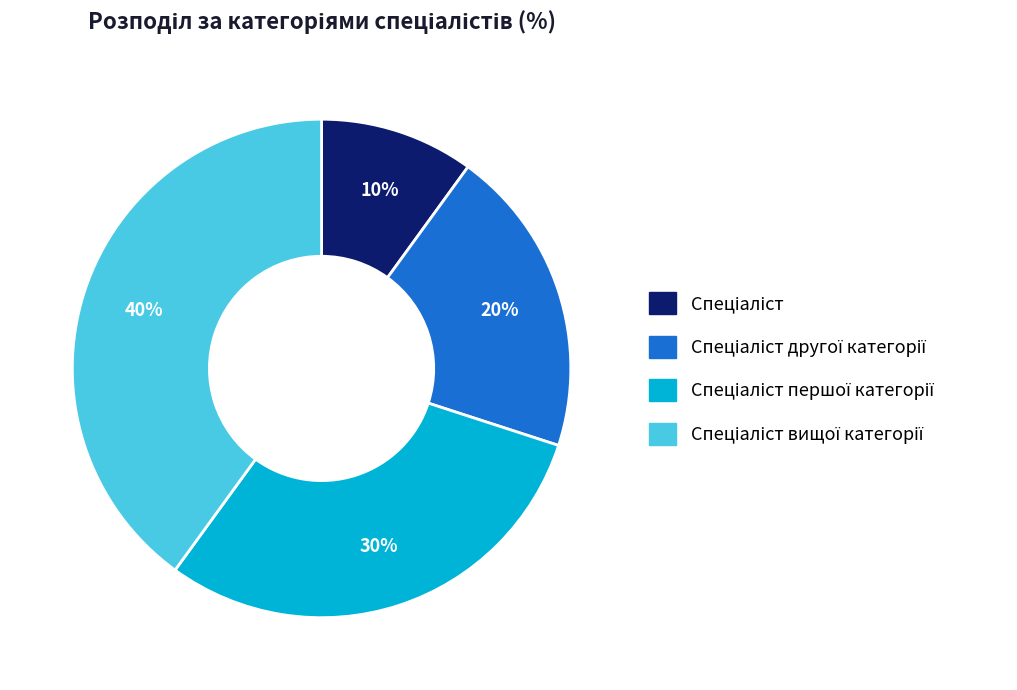

Does any single category account for the majority?

No